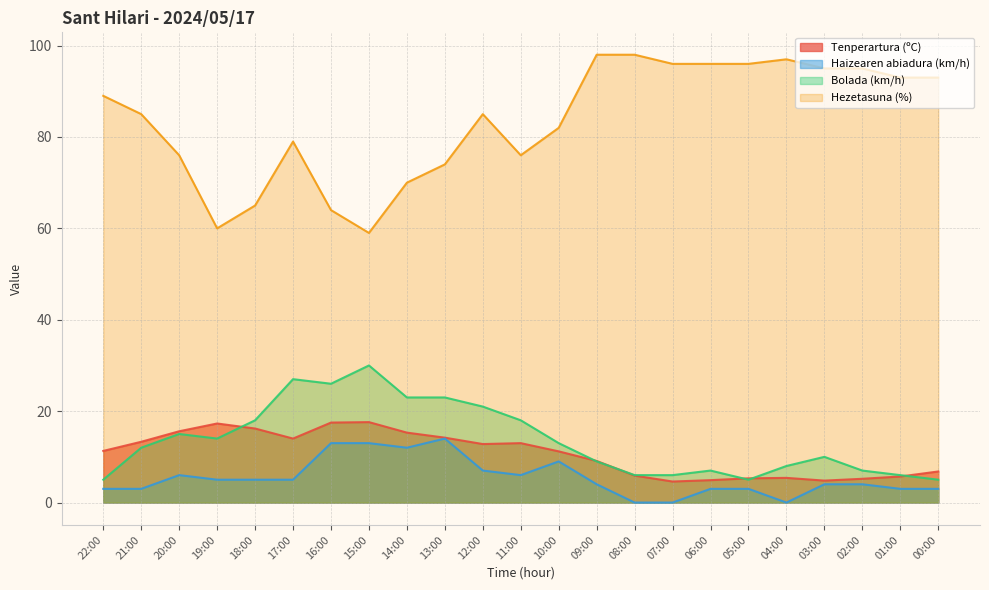

Reading left to right, transcribe all the data shown in this chart.

Tenperartura (ºC): 11.3	13.3	15.6	17.3	16.2	14.0	17.5	17.6	15.3	14.2	12.8	13.0	11.2	9.1	5.9	4.6	4.9	5.3	5.4	4.8	5.2	5.7	6.8
Haizearen abiadura (km/h): 3.0	3.0	6.0	5.0	5.0	5.0	13.0	13.0	12.0	14.0	7.0	6.0	9.0	4.0	0.0	0.0	3.0	3.0	0.0	4.0	4.0	3.0	3.0
Bolada (km/h): 5.0	12.0	15.0	14.0	18.0	27.0	26.0	30.0	23.0	23.0	21.0	18.0	13.0	9.0	6.0	6.0	7.0	5.0	8.0	10.0	7.0	6.0	5.0
Hezetasuna (%): 89.0	85.0	76.0	60.0	65.0	79.0	64.0	59.0	70.0	74.0	85.0	76.0	82.0	98.0	98.0	96.0	96.0	96.0	97.0	95.0	95.0	93.0	93.0